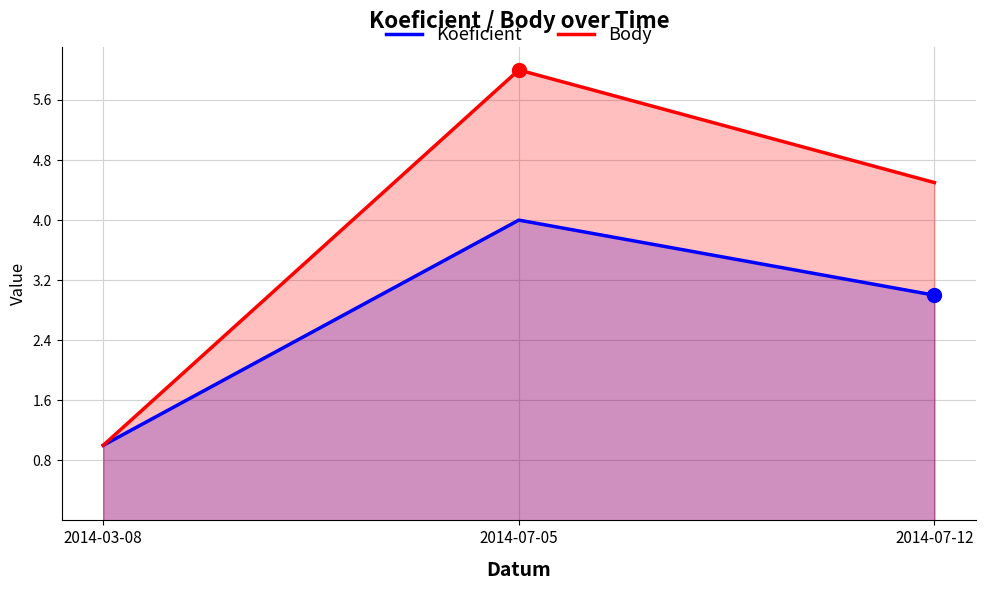

What are all the series names shown in the legend?

Koeficient, Body